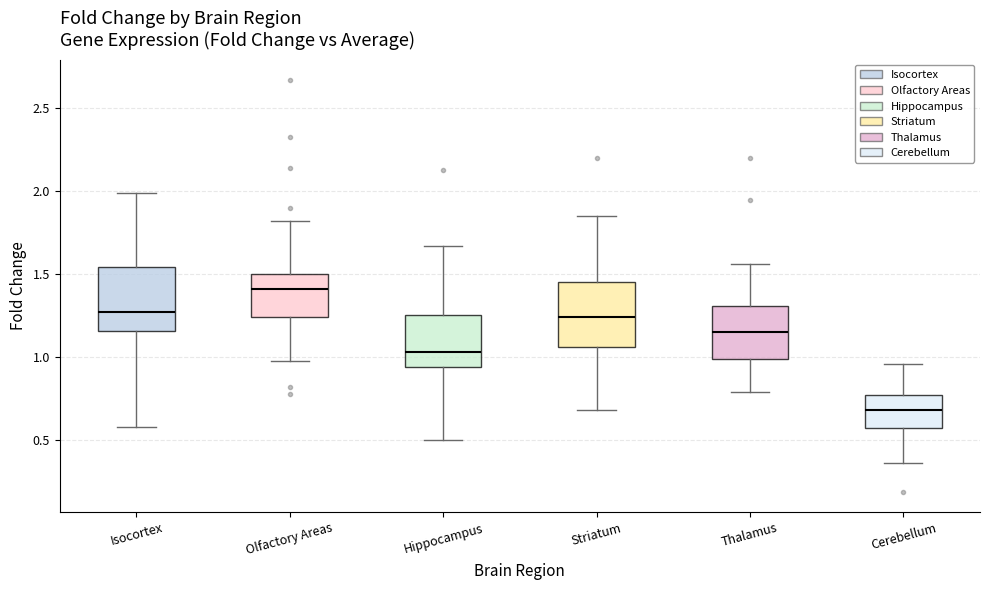

Reading left to right, transcribe this box plot: for each box, give where its median line is, the range the box spans, and where its two whiskers end, as read against the y-axis. The values are not printed on the chart, so give them approximately, as read against the axis.

Isocortex: median 1.25, box 1.15 to 1.55, whiskers 0.60 to 2.00
Olfactory Areas: median 1.40, box 1.25 to 1.50, whiskers 1.00 to 1.80
Hippocampus: median 1.05, box 0.95 to 1.25, whiskers 0.50 to 1.65
Striatum: median 1.25, box 1.05 to 1.45, whiskers 0.70 to 1.85
Thalamus: median 1.15, box 1.00 to 1.30, whiskers 0.80 to 1.55
Cerebellum: median 0.70, box 0.60 to 0.80, whiskers 0.35 to 0.95